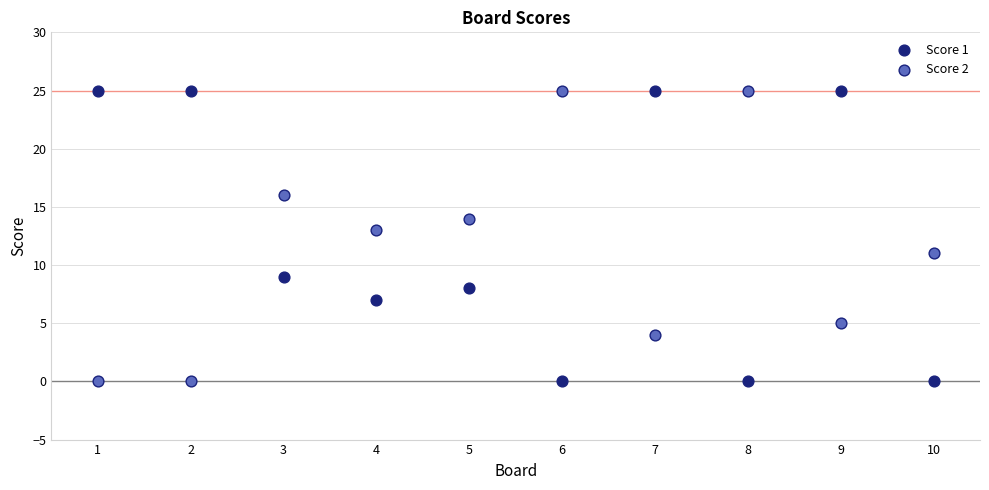

What is the X range (max minus min) for the scatter plot?

9